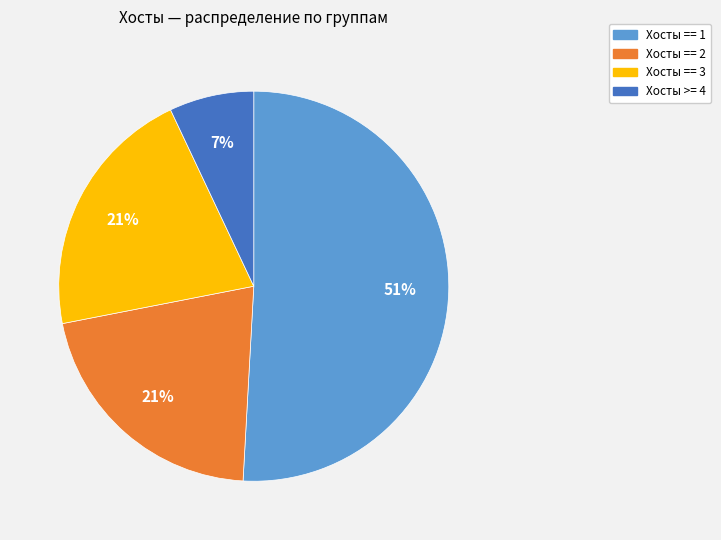

Approximately how many times larger is the value at Хосты >= 4 compared to Хосты == 2?

0.3